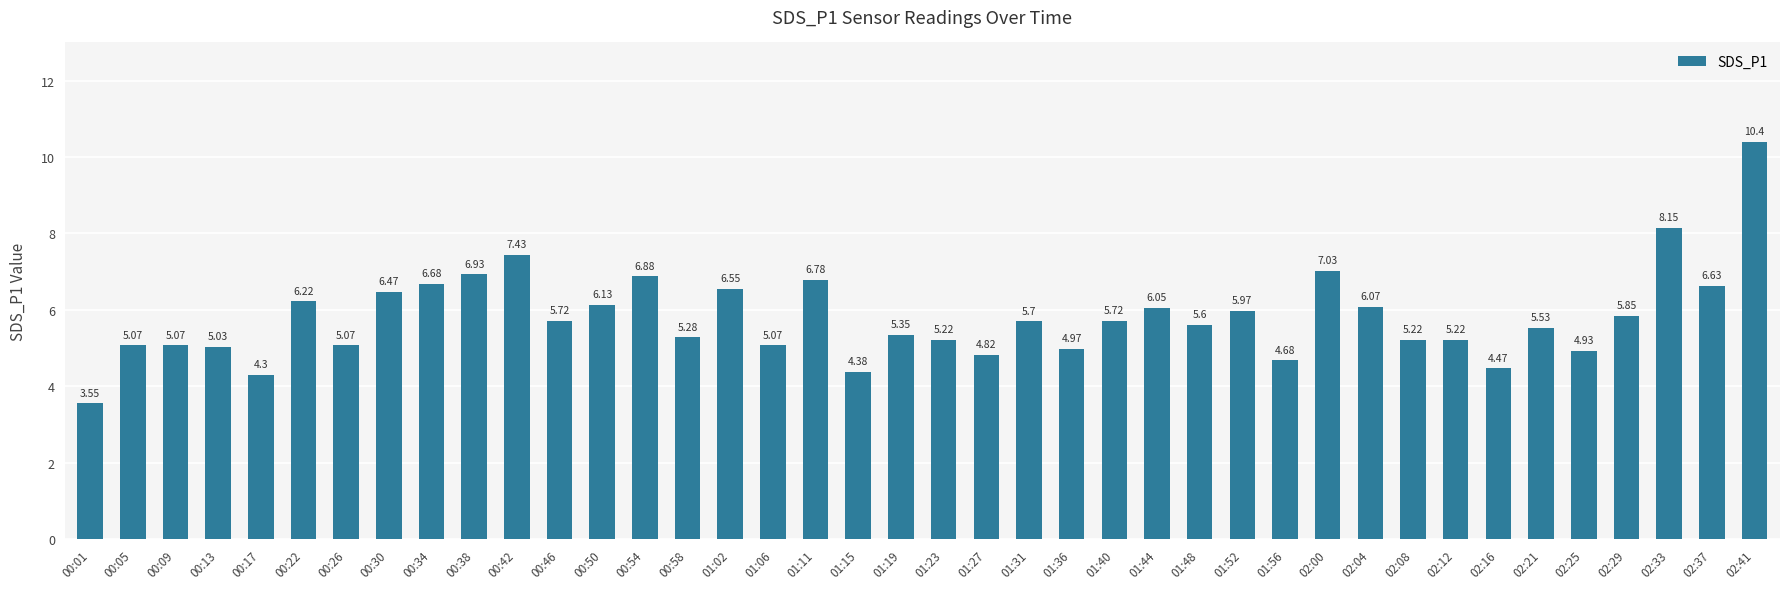

What is the sum of all values?

232.2